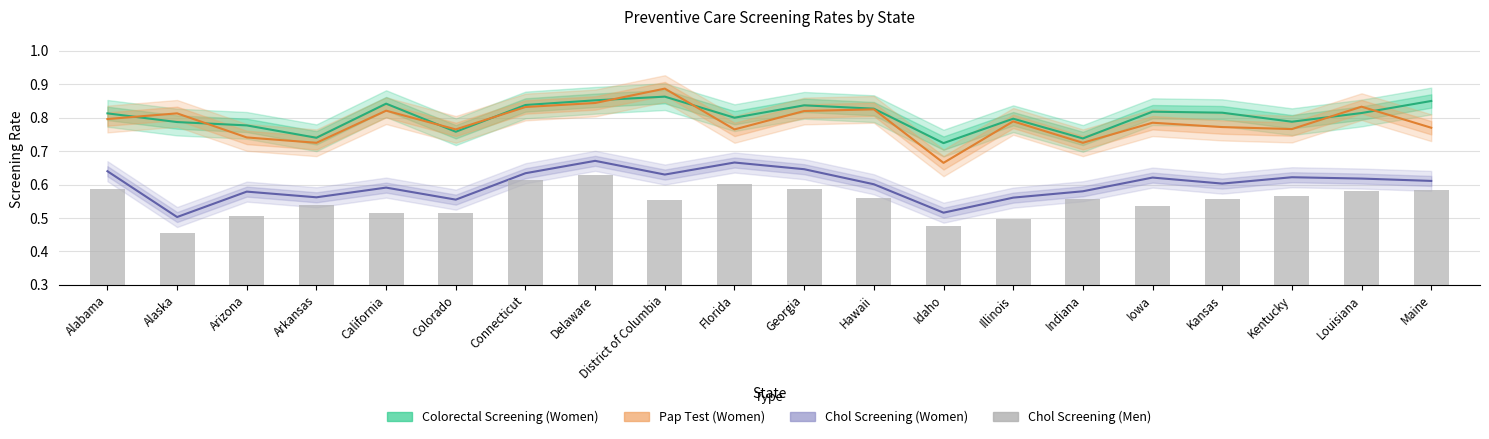

What are all the series names shown in the legend?

Colorectal Screening (Women), Pap Test (Women), Chol Screening (Women), Chol Screening (Men)